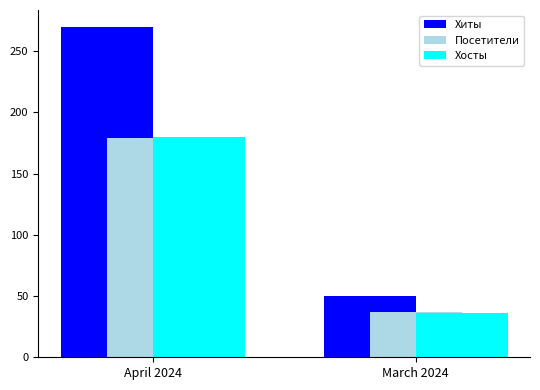

The Посетители series shows 37 at March 2024. True or false?

True